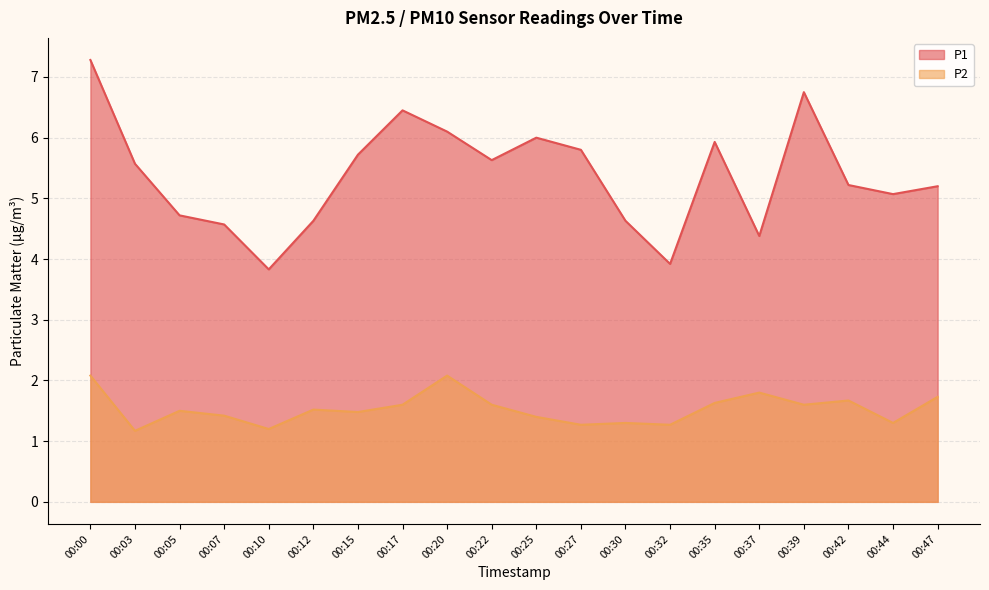

Reading right to left, extract all data points from this chart.

P1: 5.2	5.1	5.2	6.8	4.4	5.9	3.9	4.6	5.8	6.0	5.6	6.1	6.5	5.7	4.6	3.8	4.6	4.7	5.6	7.3
P2: 1.7	1.3	1.7	1.6	1.8	1.6	1.3	1.3	1.3	1.4	1.6	2.1	1.6	1.5	1.5	1.2	1.4	1.5	1.2	2.1